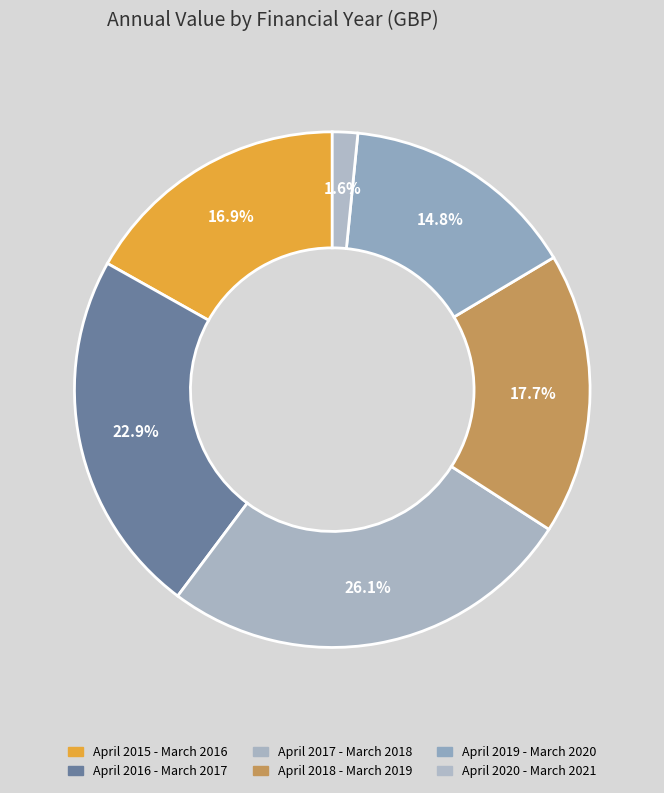

Which slice is the smallest?

April 2020 - March 2021